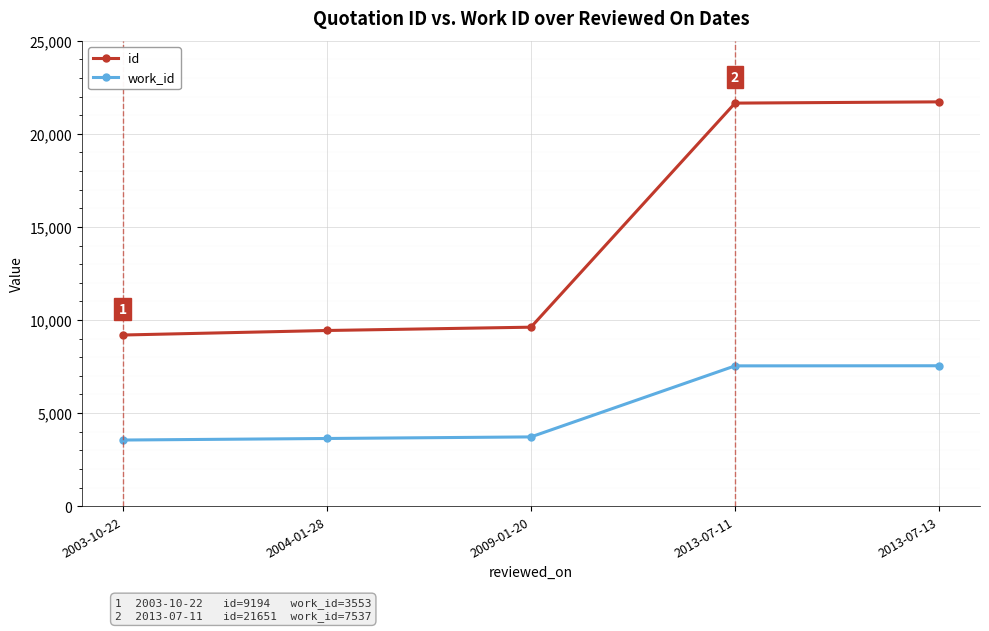

What is the lowest value of the work_id series?

3553